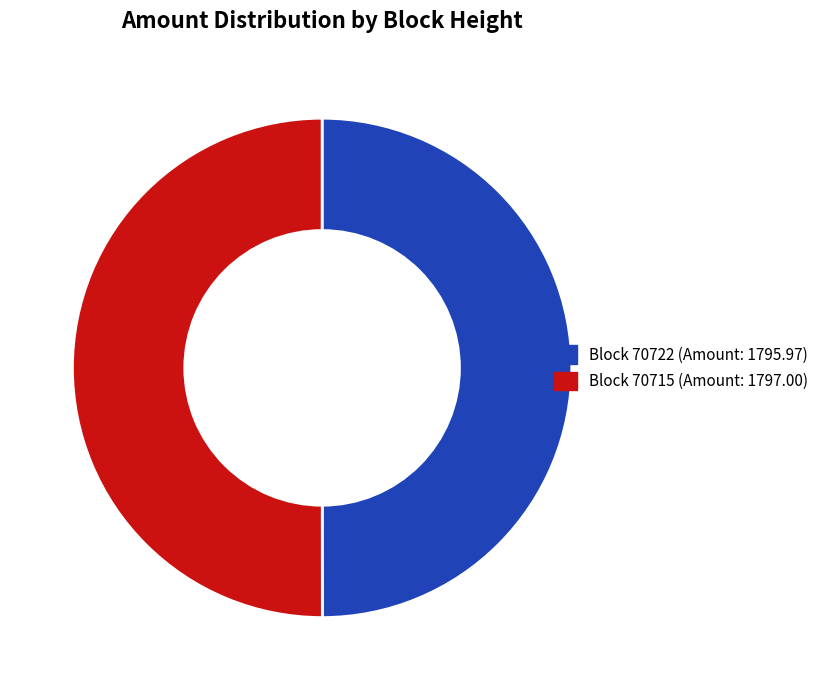

To the nearest percent, what is the average slice percentage?

50%